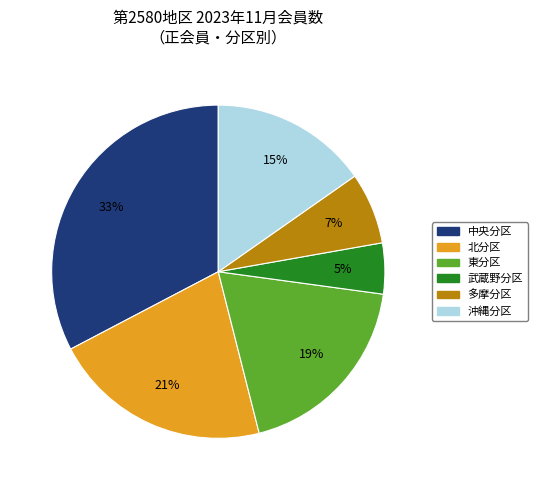

Do 東分区 and 武蔵野分区 together represent more than half of the pie?

No